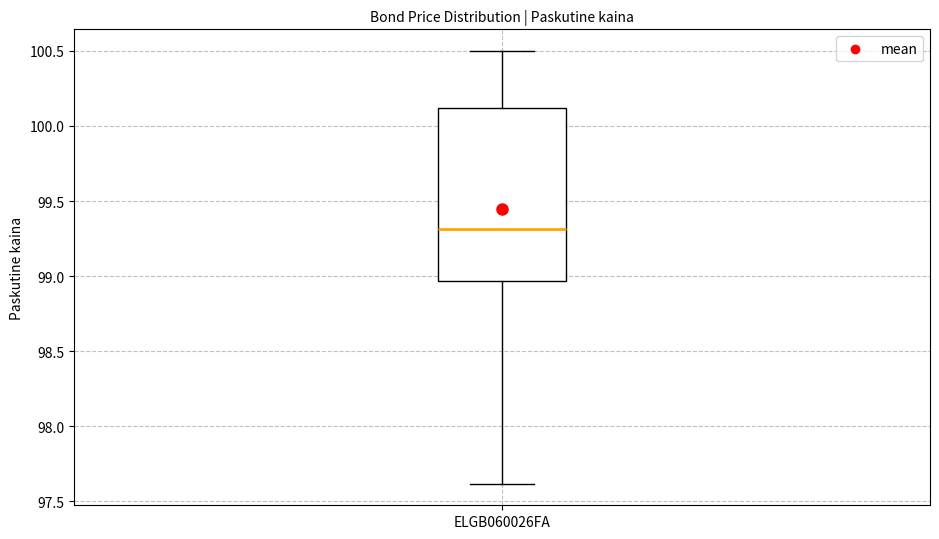

Transcribe this box plot: give where the median line is, the range the box spans, and where the two whiskers end, as read against the y-axis. The values are not printed on the chart, so give them approximately, as read against the axis.

median 99.30, box 98.95 to 100.10, whiskers 97.60 to 100.50